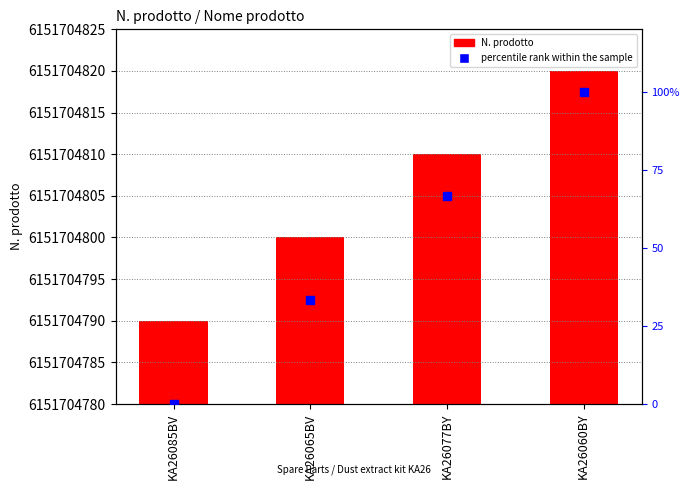

At which category is the sum across all series the highest?

KA26060BY